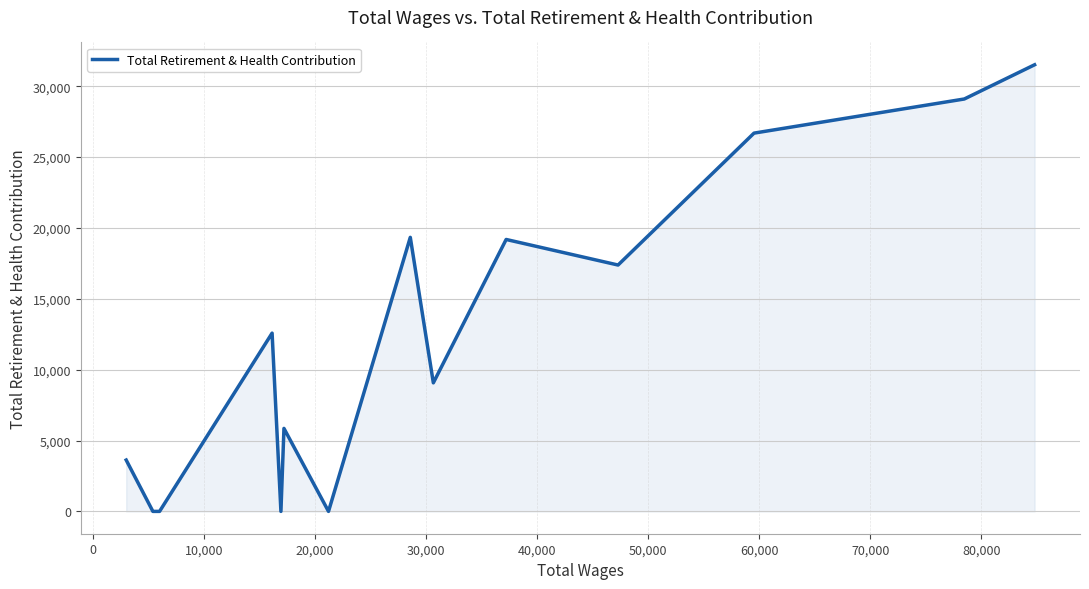

What is the greatest value displayed?

31518